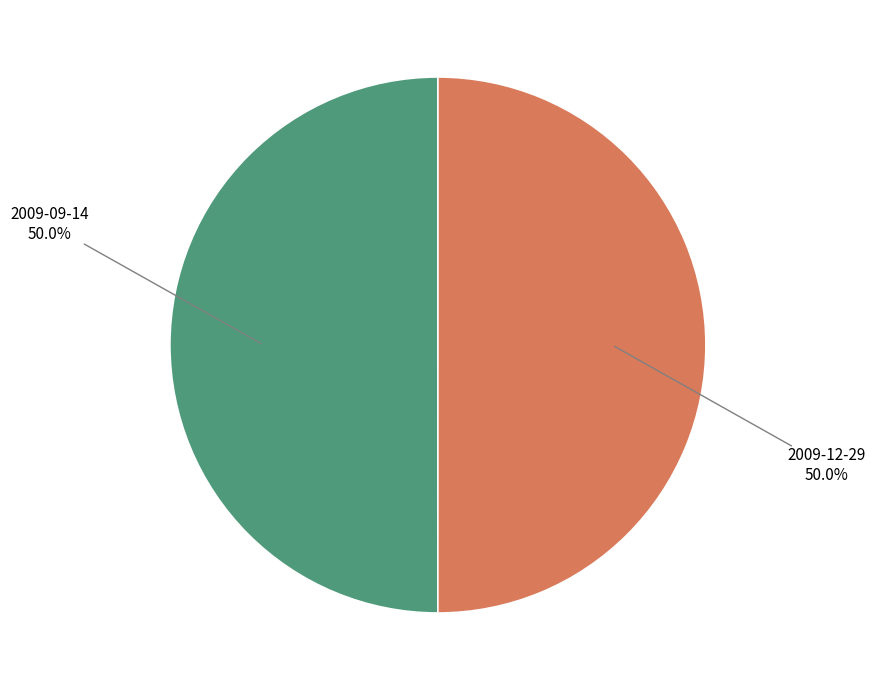

To the nearest percent, what is the combined percentage of 2009-12-29 and 2009-09-14?

100%